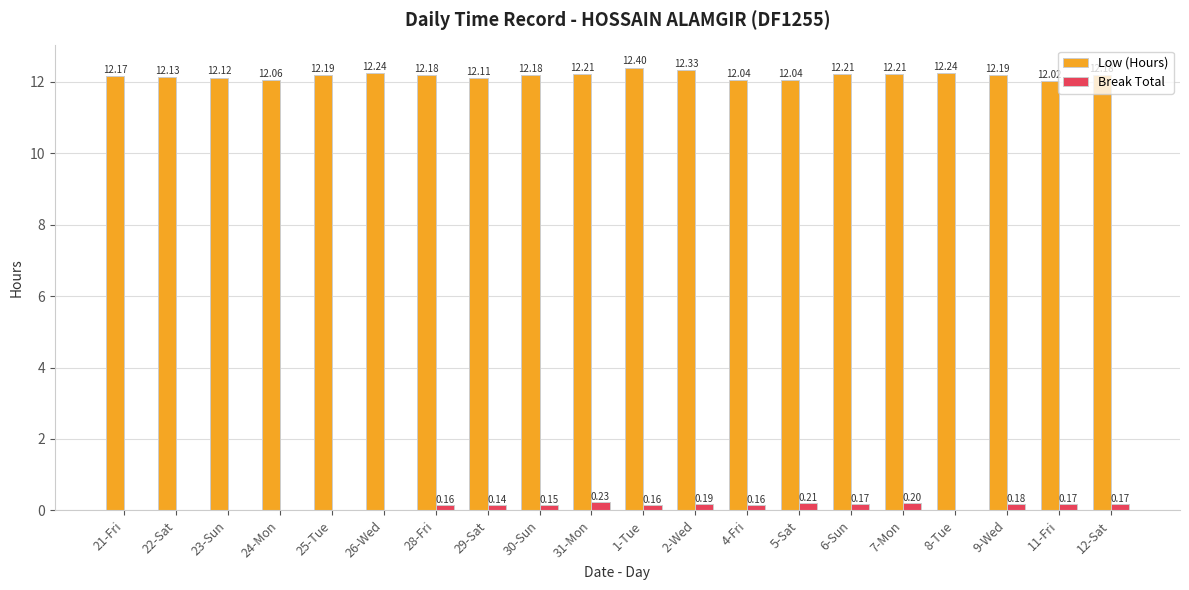

How many data points in Break Total are above 0?

13